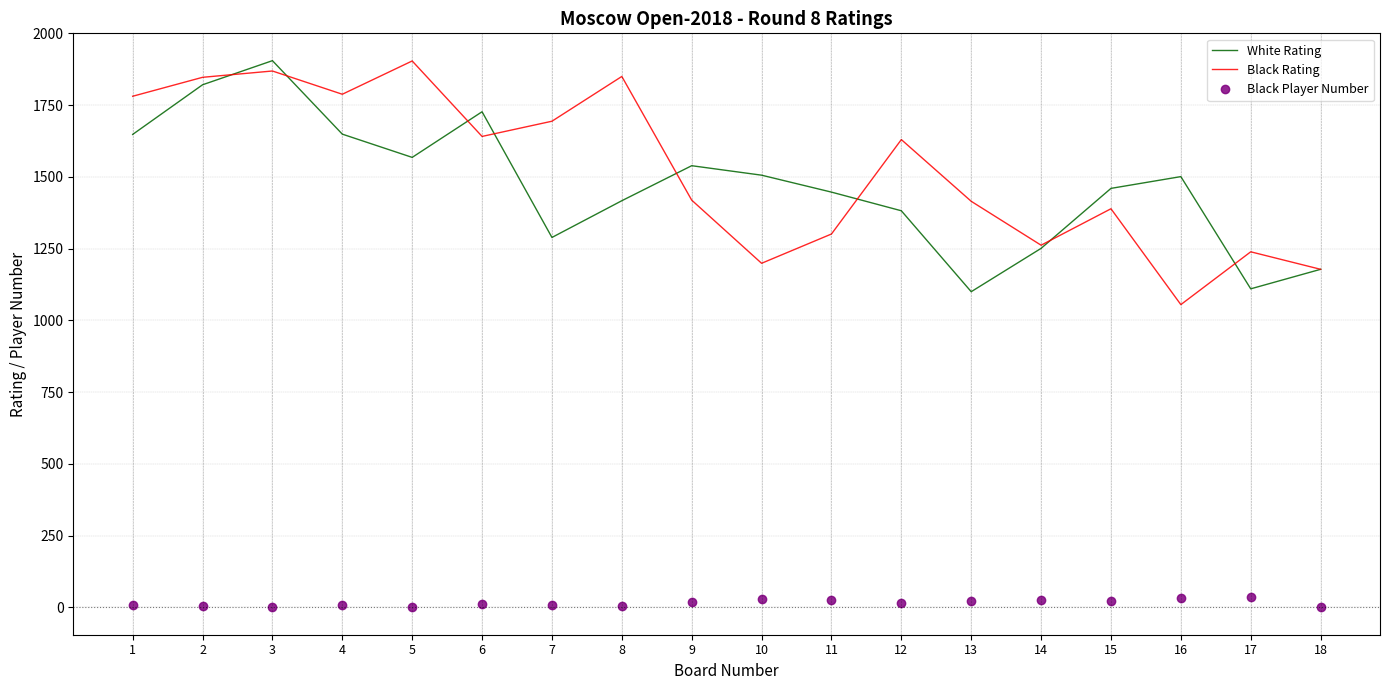

Between 3 and 16, which series saw the biggest shift?

Black Rating